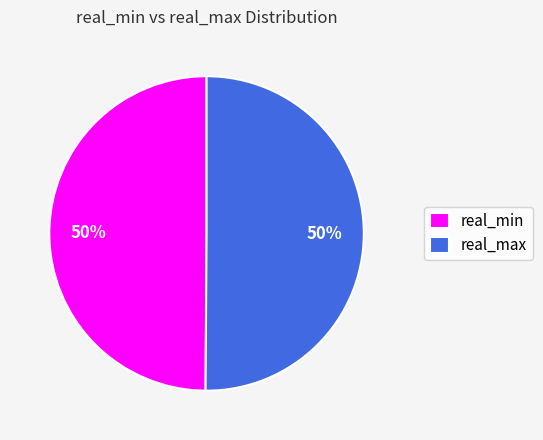

To the nearest percent, what is the average slice percentage?

50%